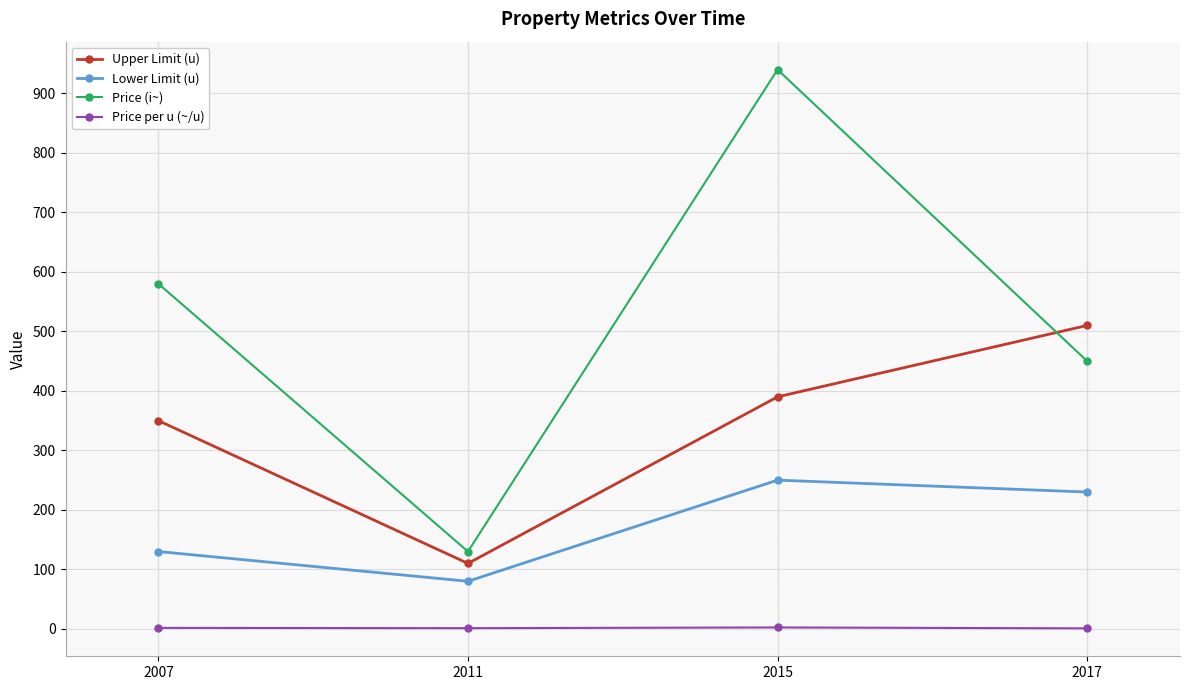

What is the total value across all series at 2007?

1061.7